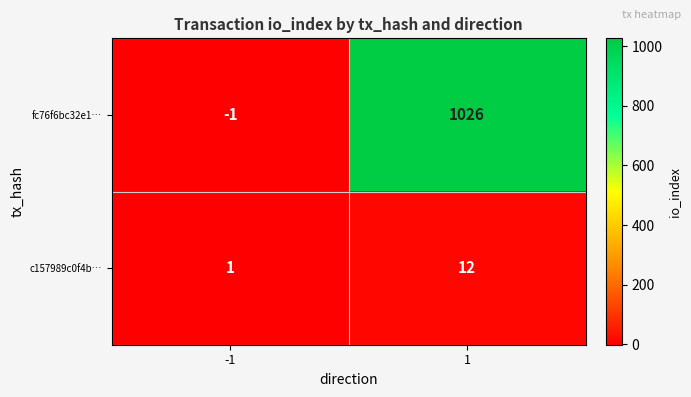

Rank the series at -1 from highest to lowest value.

c157989c0f4b…, fc76f6bc32e1…